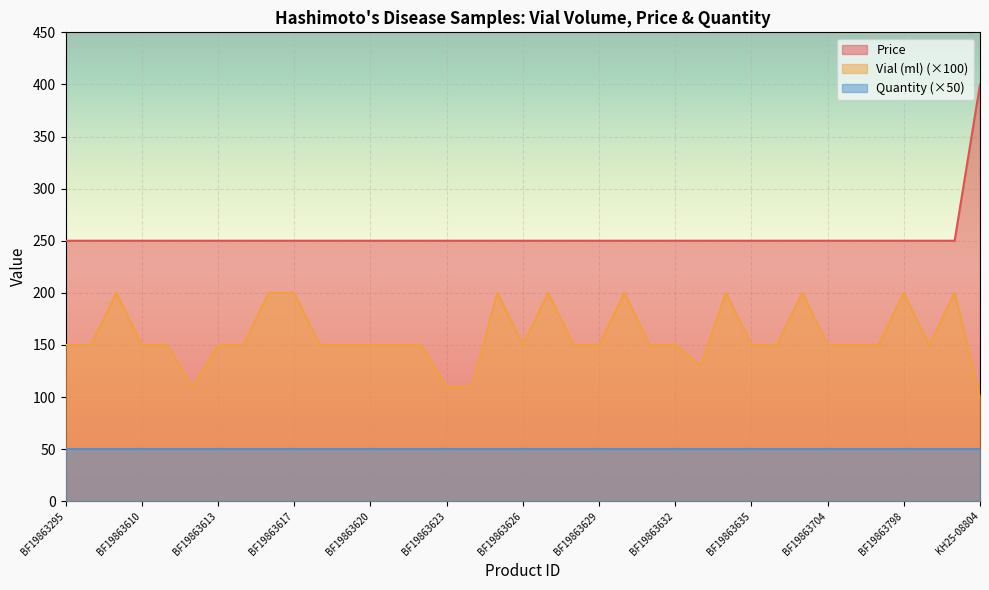

True or false: Price has a value of 424.3 at BF19863629.

False